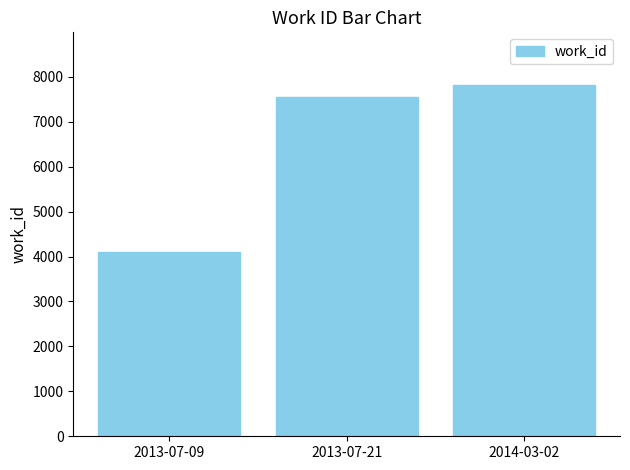

What position from the right is 2014-03-02?

1